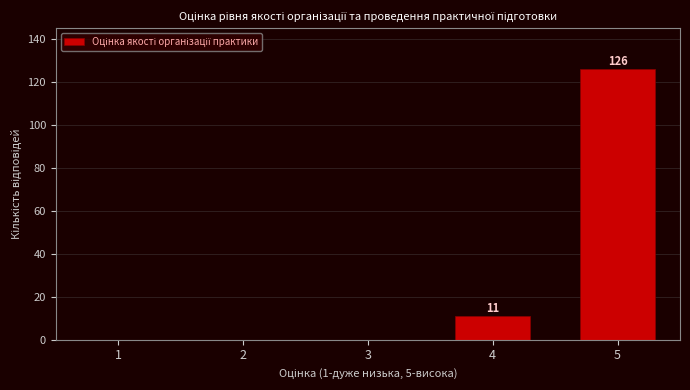

Reading left to right, extract all data points from this chart.

1=0	2=0	3=0	4=11	5=126